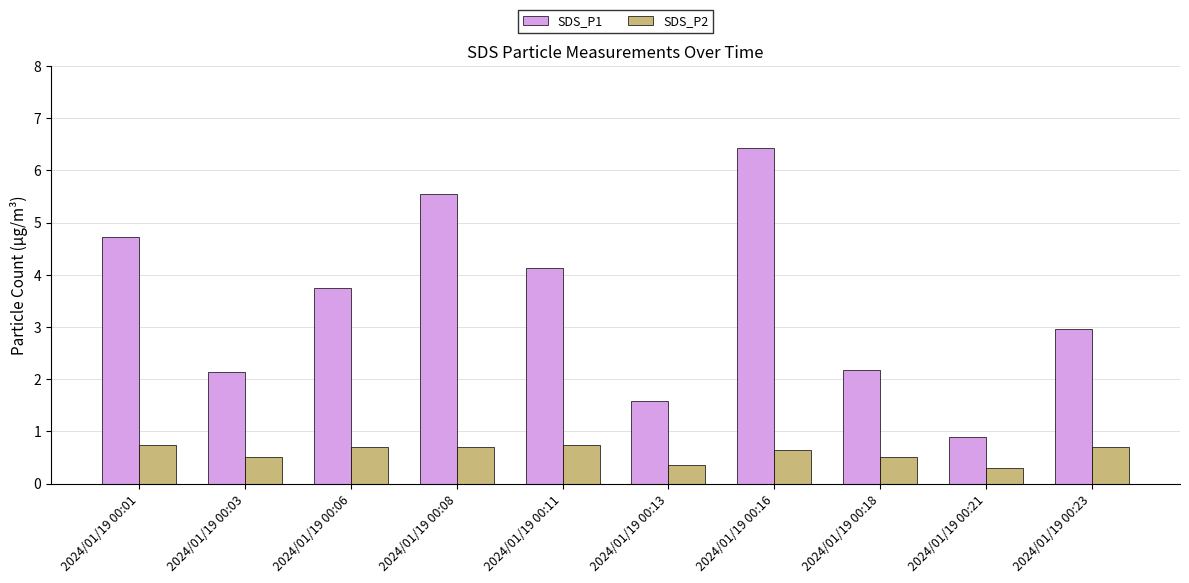

True or false: SDS_P2 has a value of 0.7 at 2024/01/19 00:23.

True